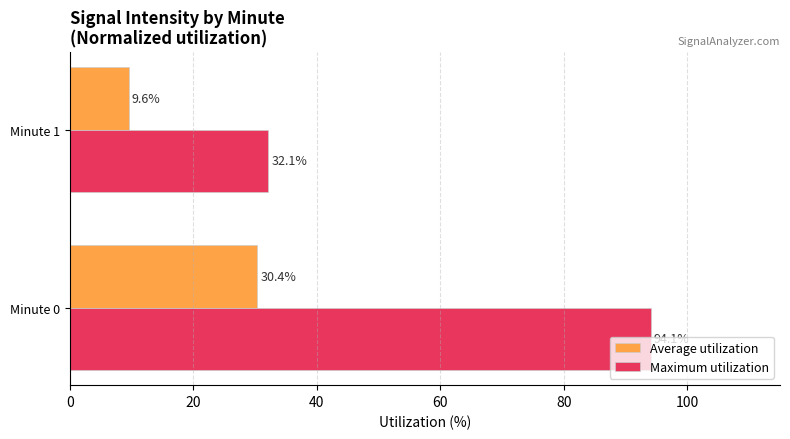

What is the greatest value displayed?

94.1